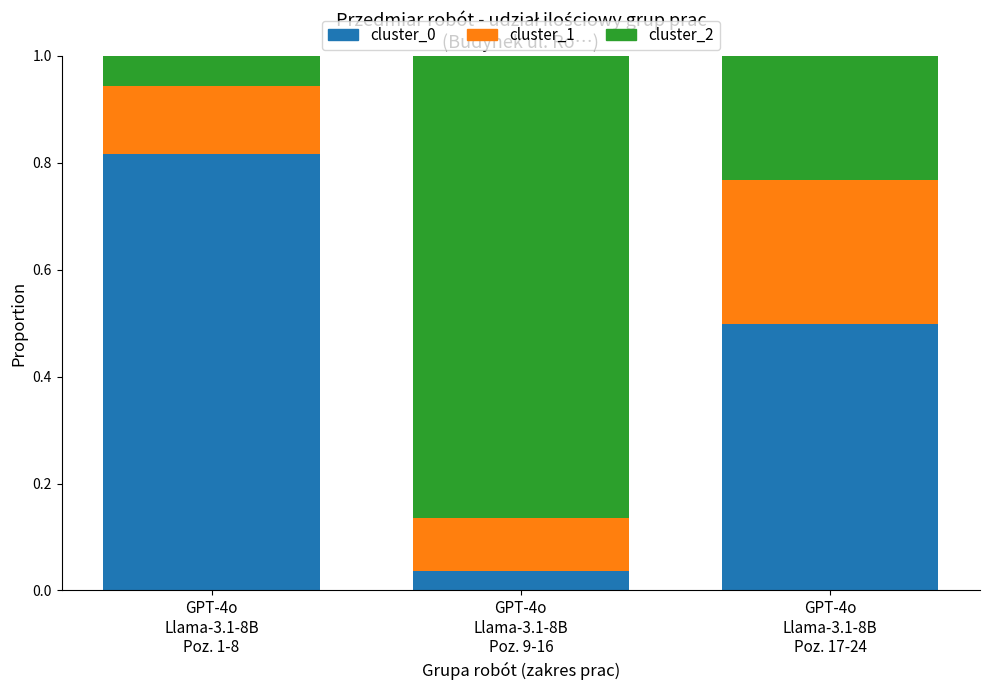

Which label corresponds to the largest value in the chart?

GPT-4o
Llama-3.1-8B
Poz. 9-16